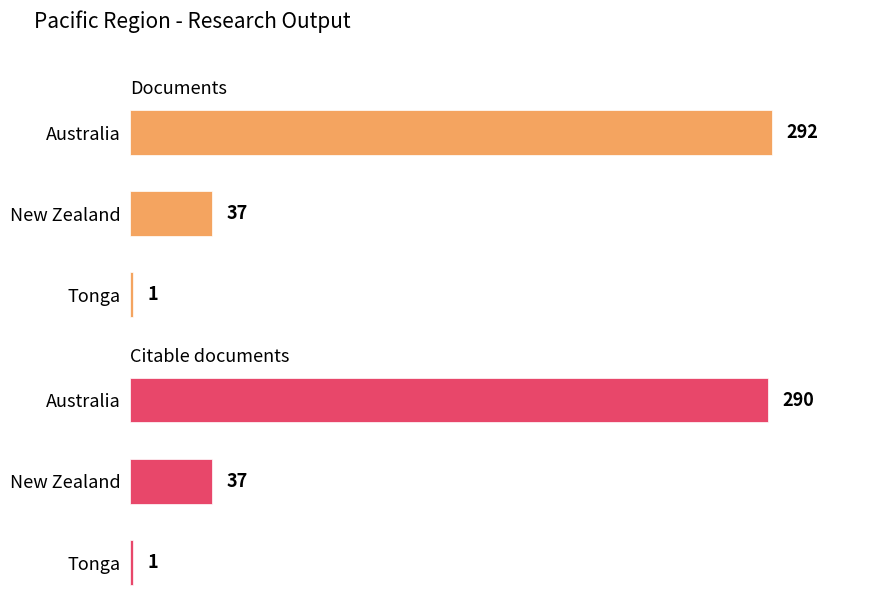

The Citable documents series shows 2 at Tonga. True or false?

False